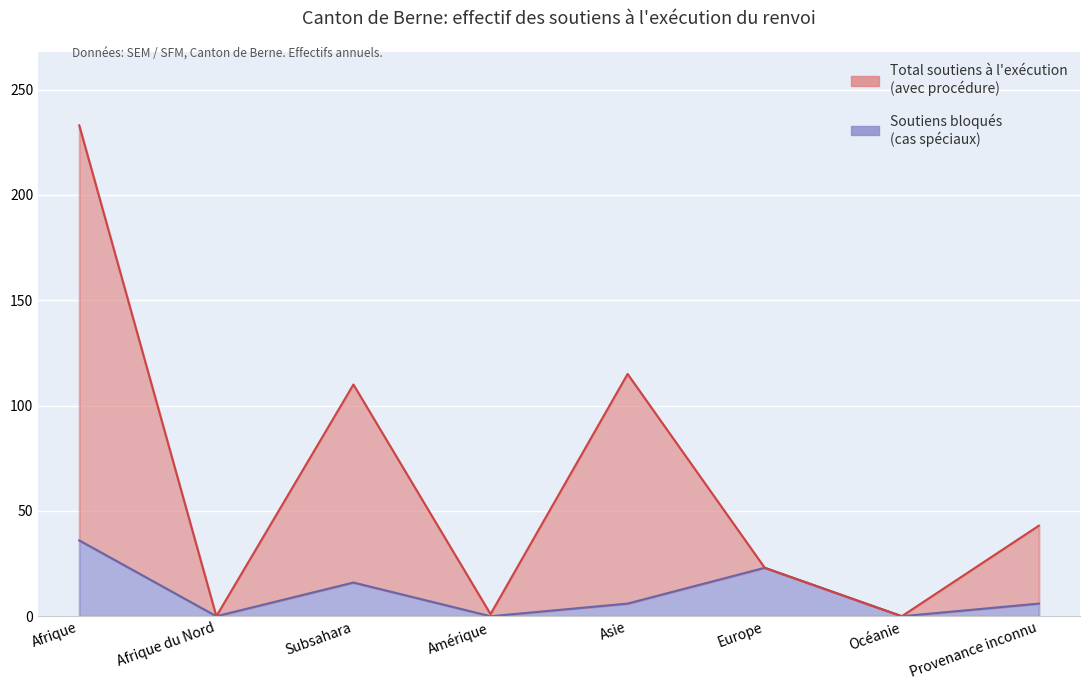

What is the total value across all series at Amérique?

1